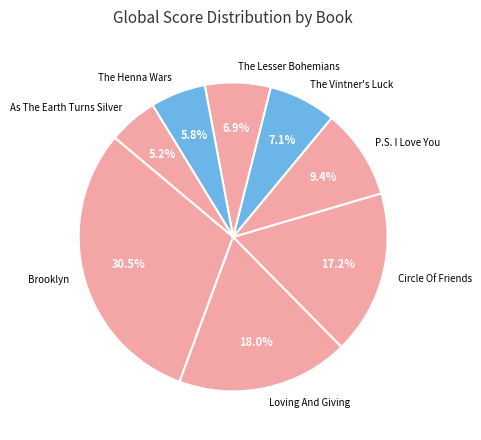

Which category has the smallest portion of the pie?

As The Earth Turns Silver